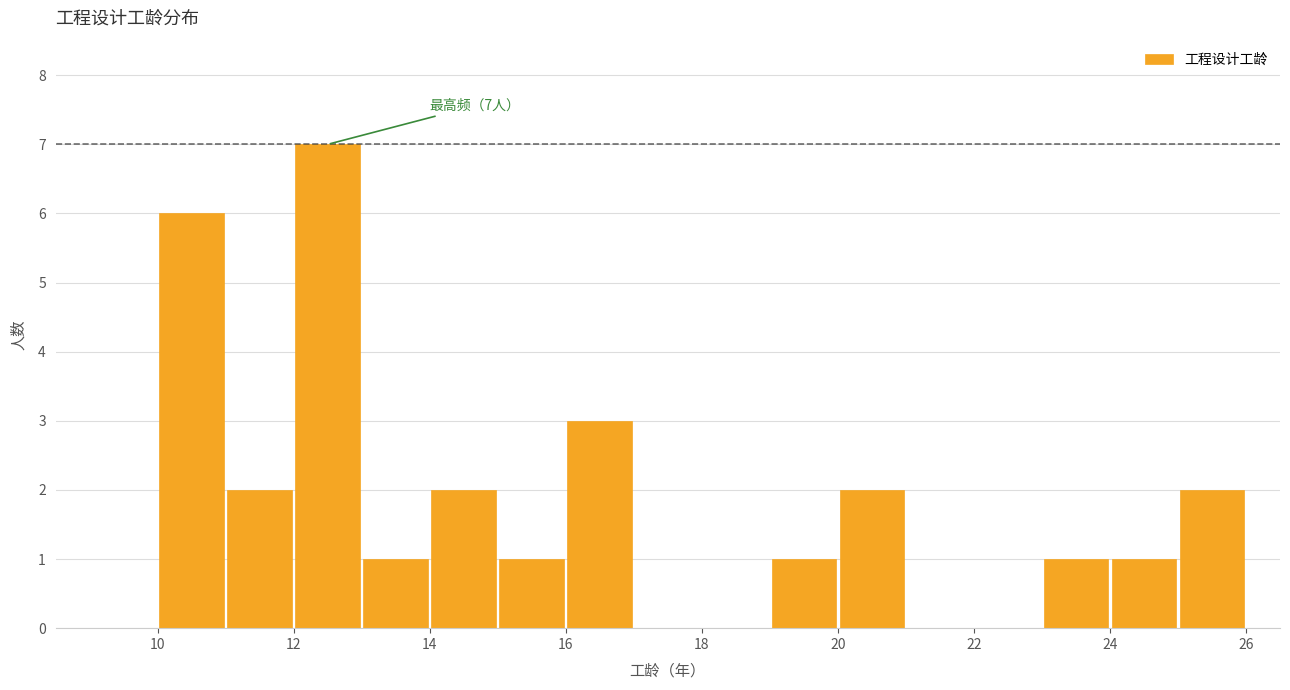

Which range on the x-axis has the tallest bar?

12 to 13